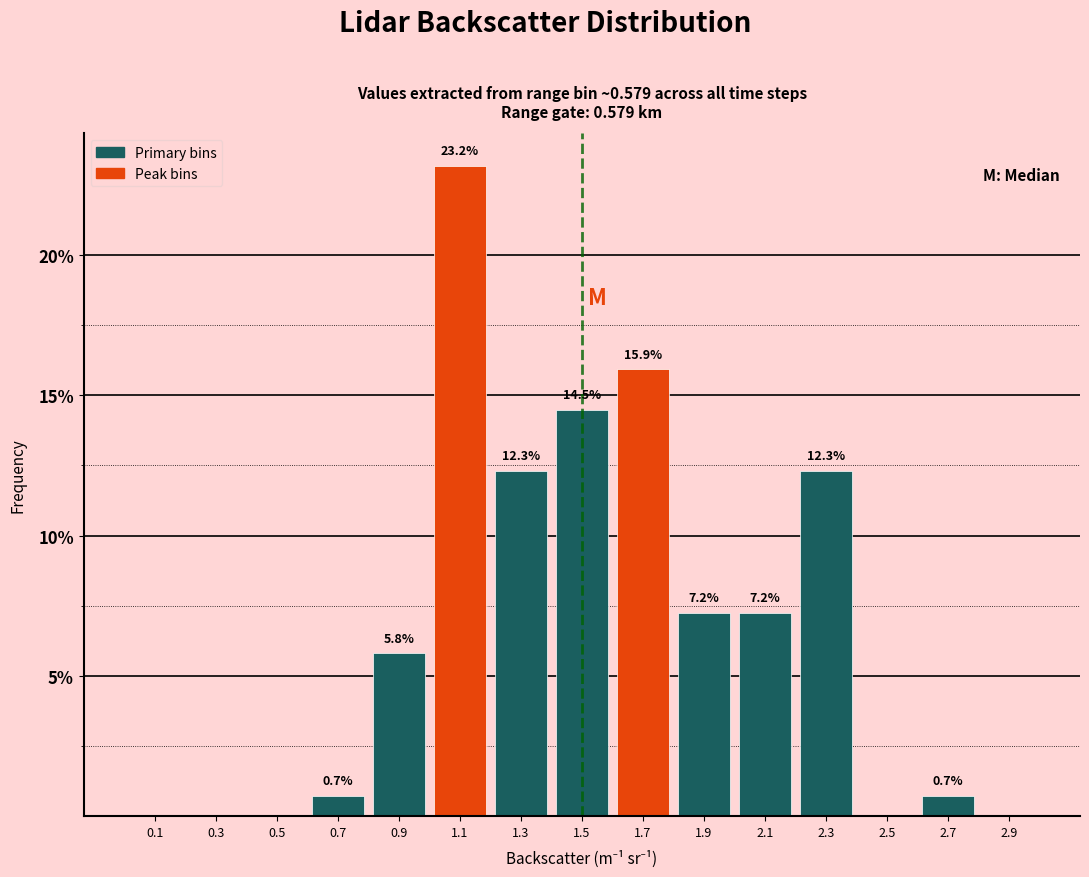

Which range on the x-axis has the tallest bar?

1.0 to 1.2